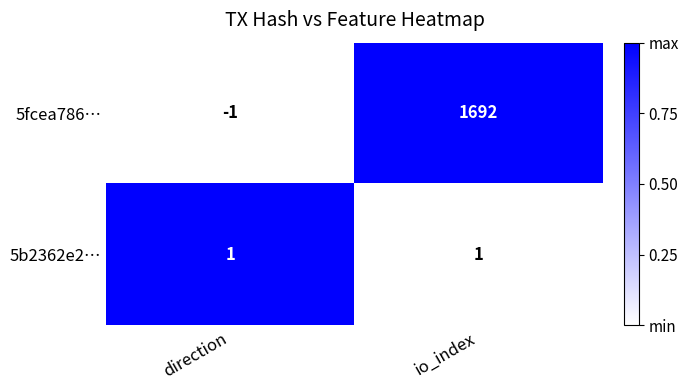

How many series are shown in this chart?

2